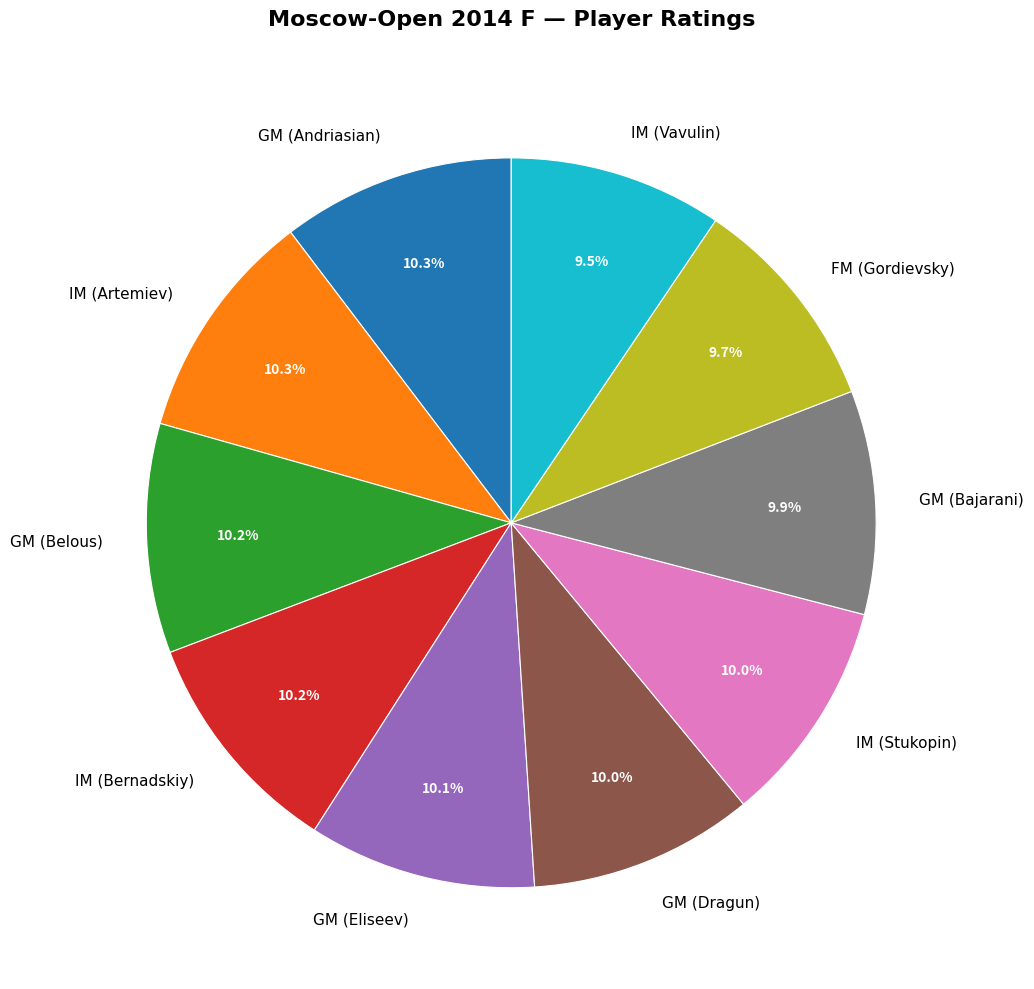

How many slices are in this pie chart?

10